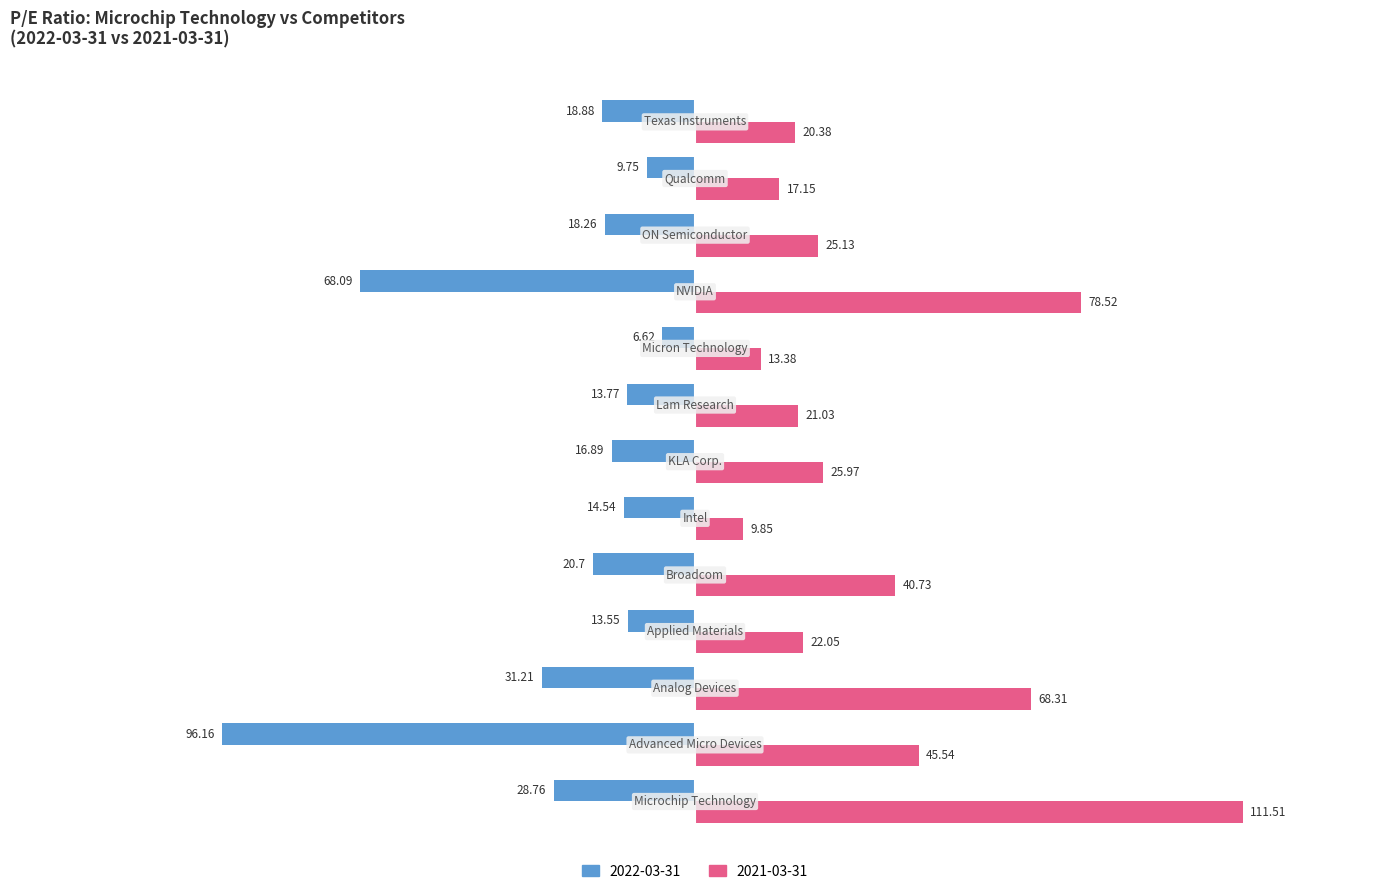

What is the average value of the 2022-03-31 series?

-27.5